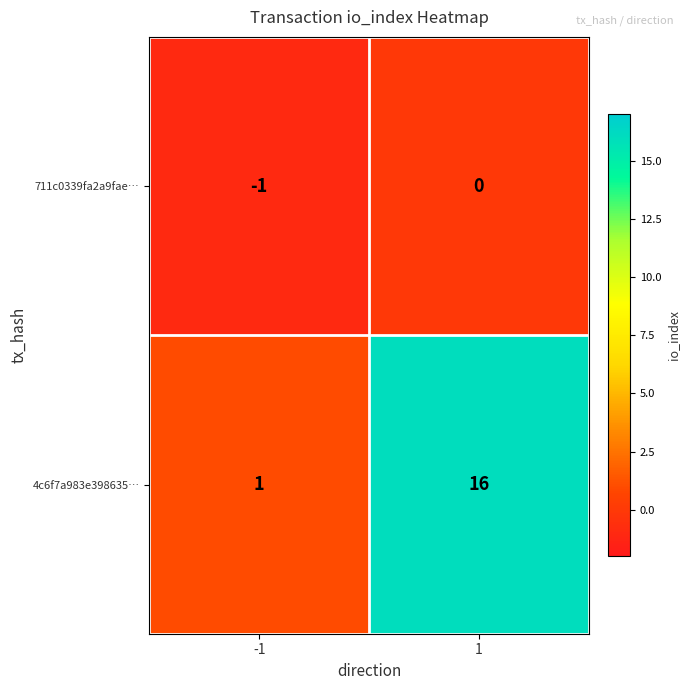

True or false: 4c6f7a983e398635… has a value of 16 at 1.

True